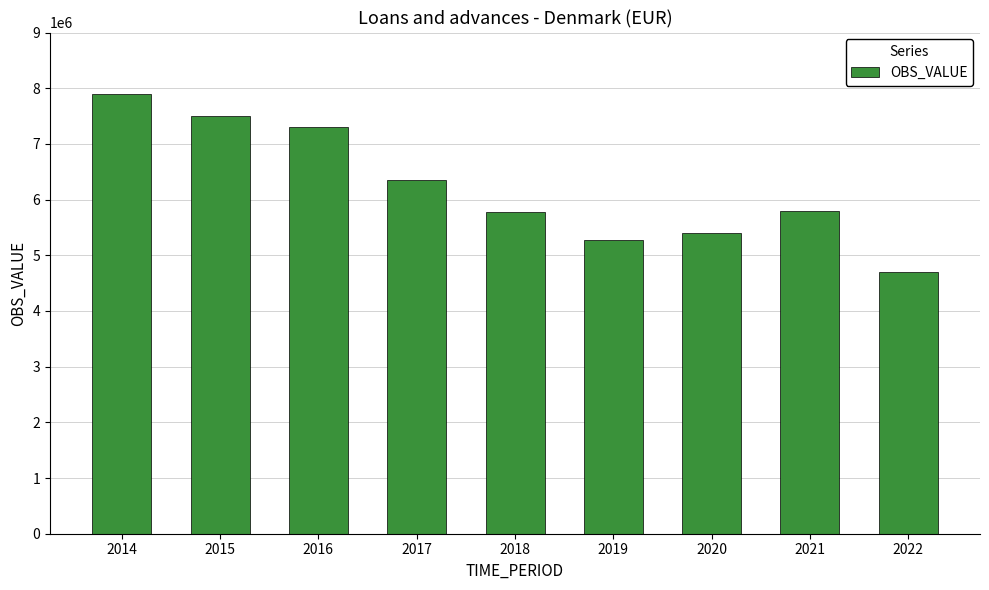

What is the value of the 2nd bar from the left?

7497108